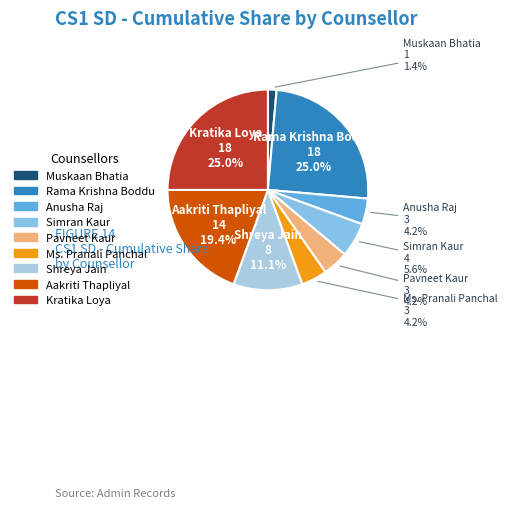

How many slices are in this pie chart?

9